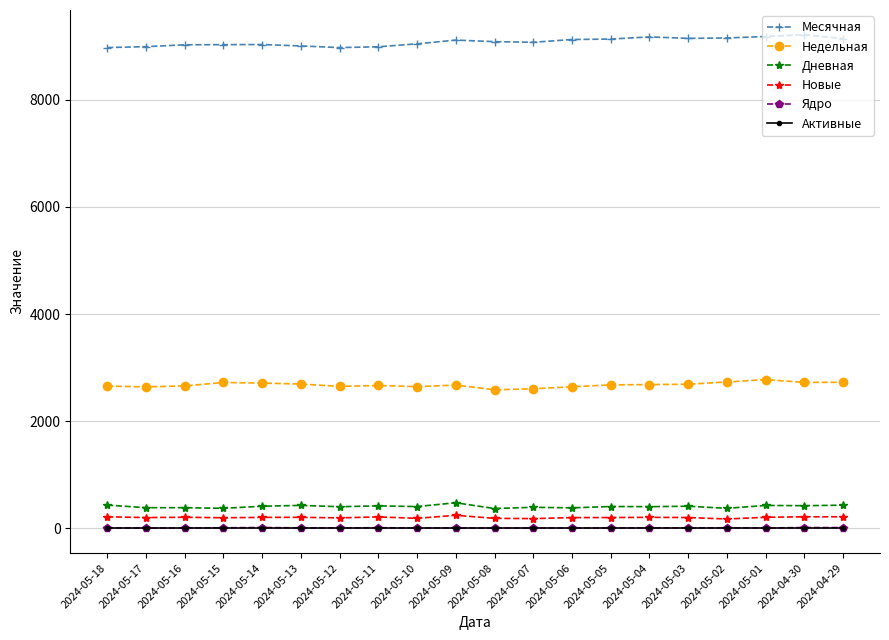

The value of Месячная at 2024-05-11 is 8988. True or false?

True